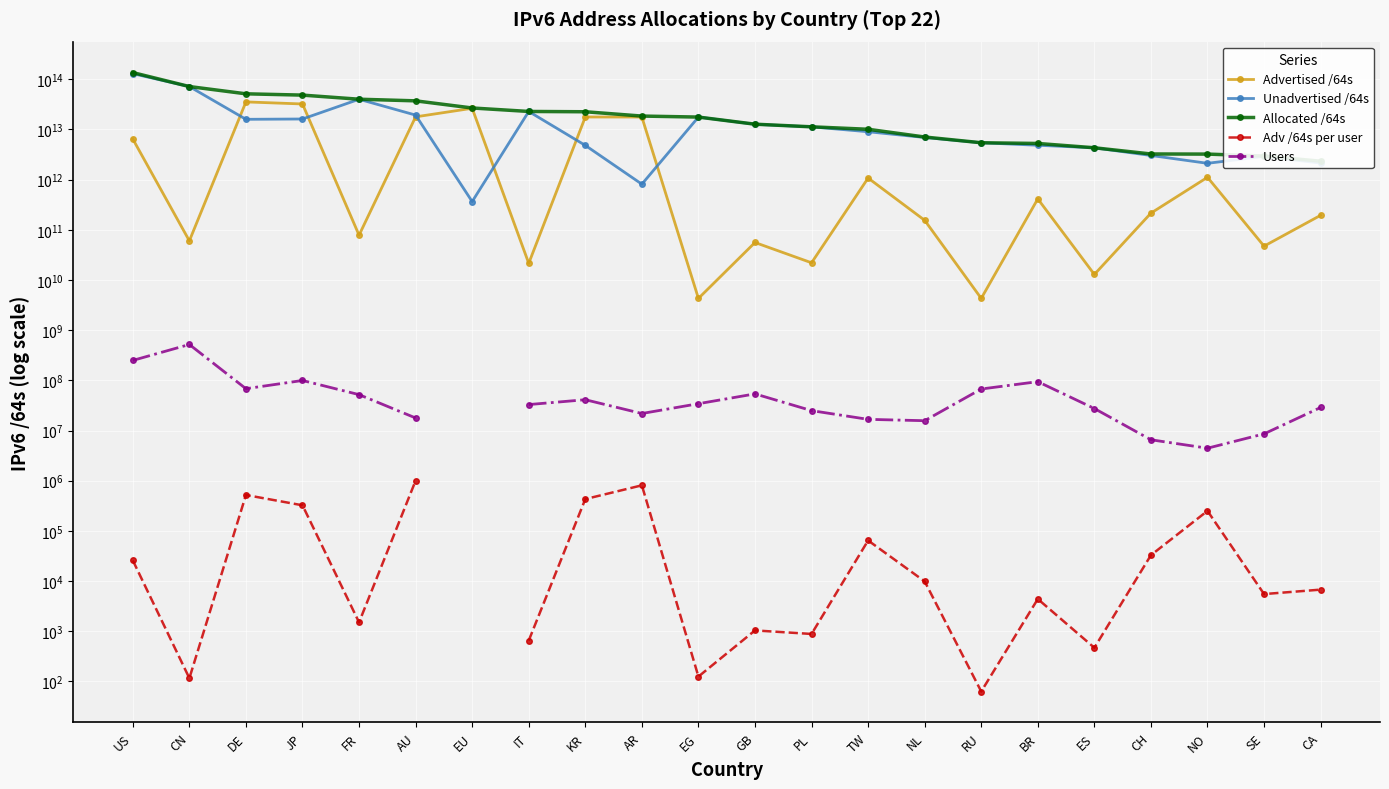

True or false: Users and Advertised /64s cross at least once.

False